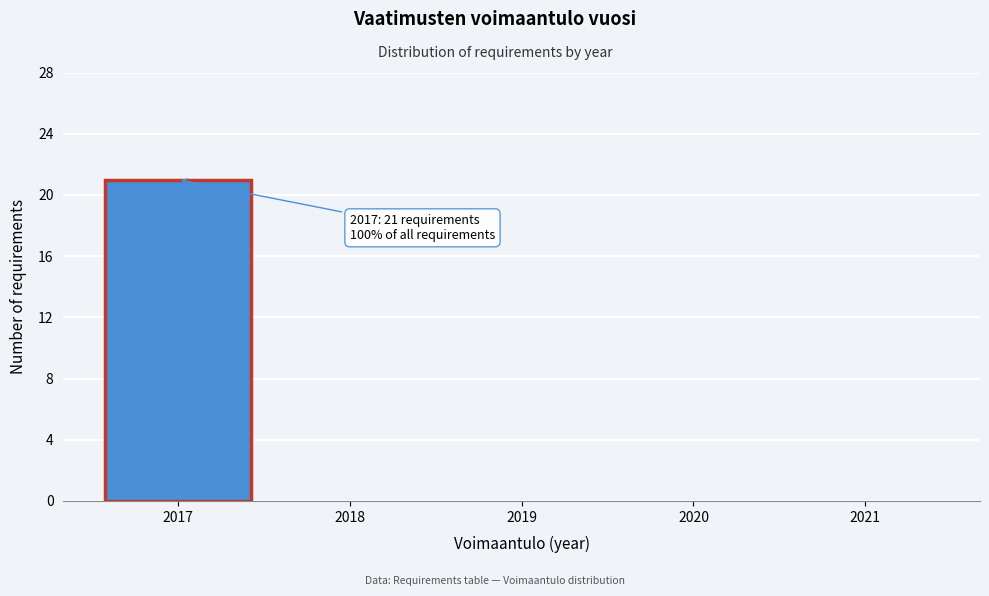

Over which range of the x-axis is the bar tallest?

2016.5 to 2017.5